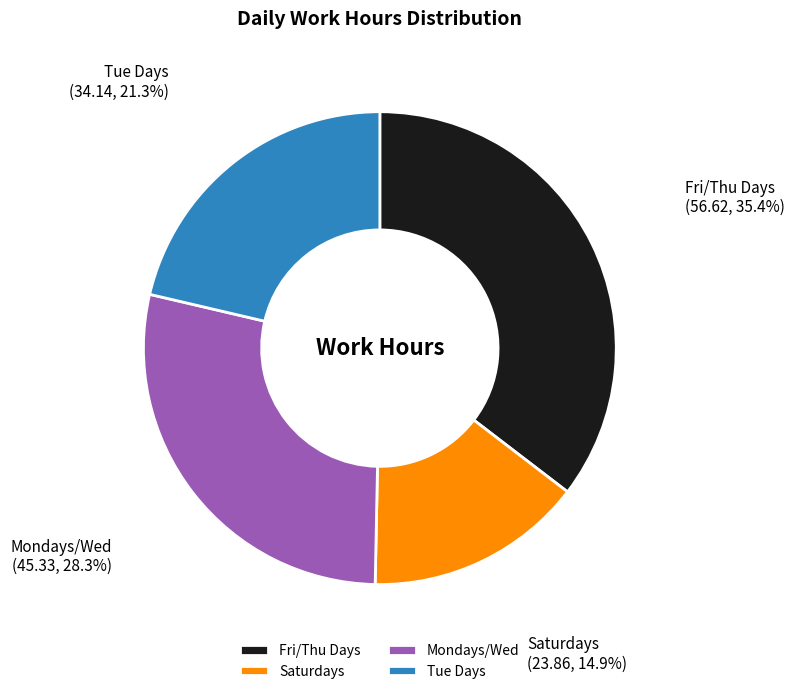

Is there a majority slice in this chart?

No